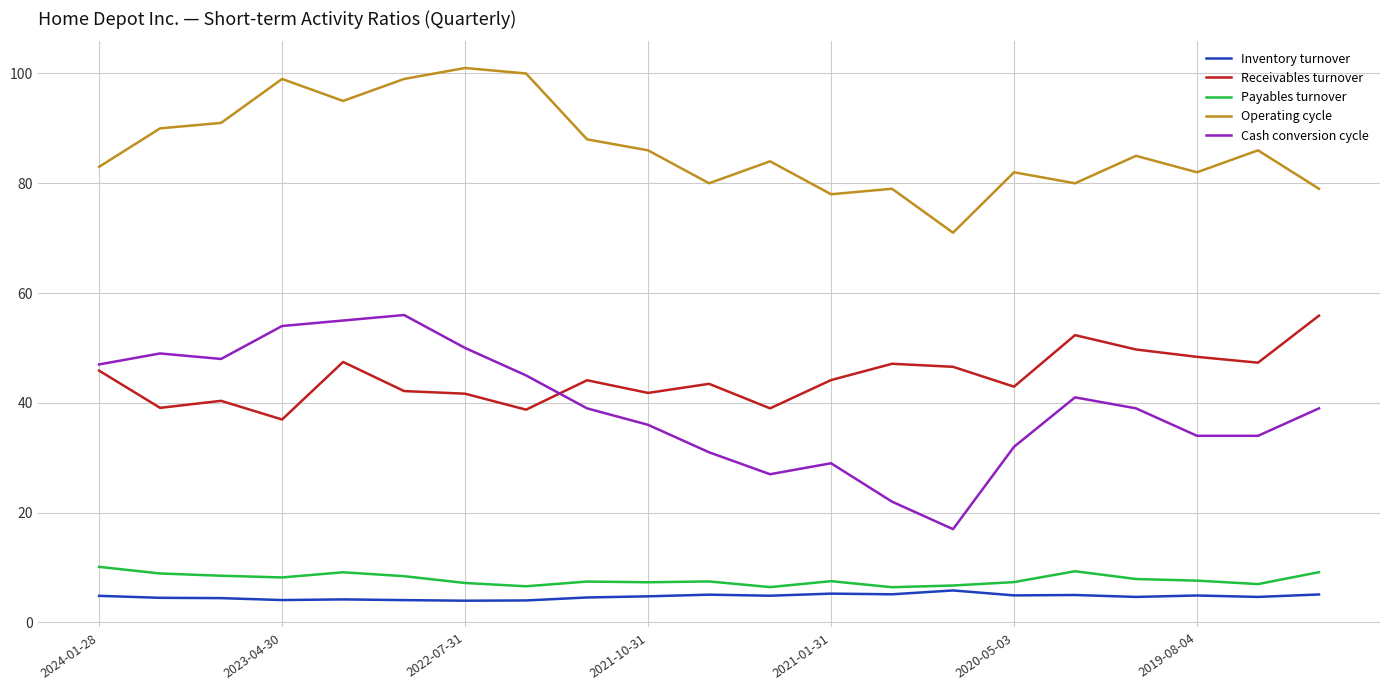

What is the smallest value displayed?

4.0